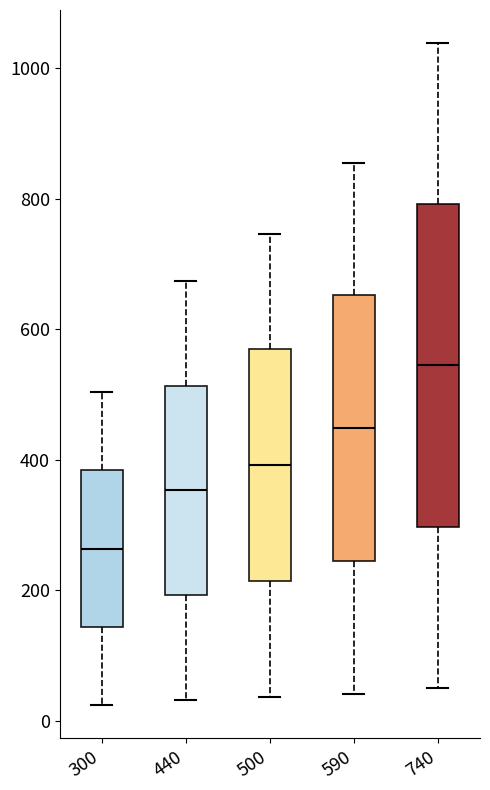

Where is the lower edge of the box at x = 740 on the y-axis? The values are not printed on the chart, so give them approximately, as read against the axis.

300